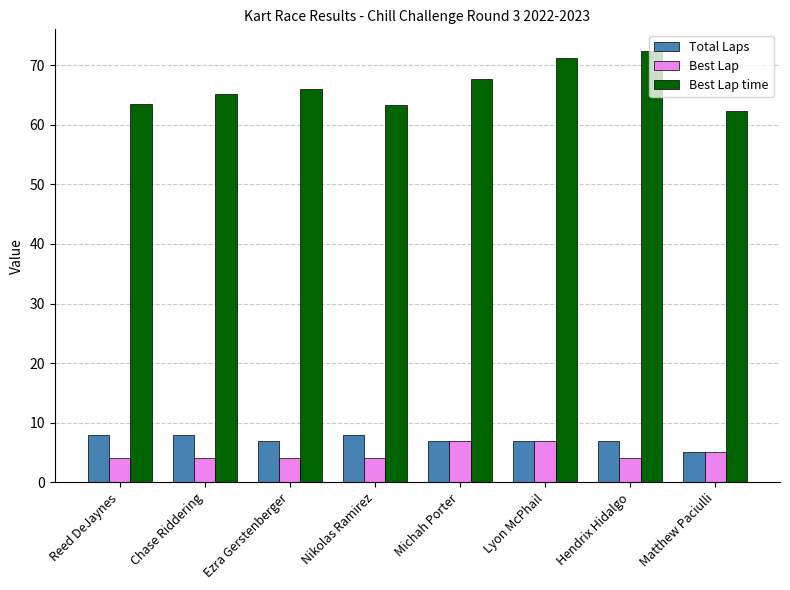

Which series has the widest spread of values?

Best Lap time